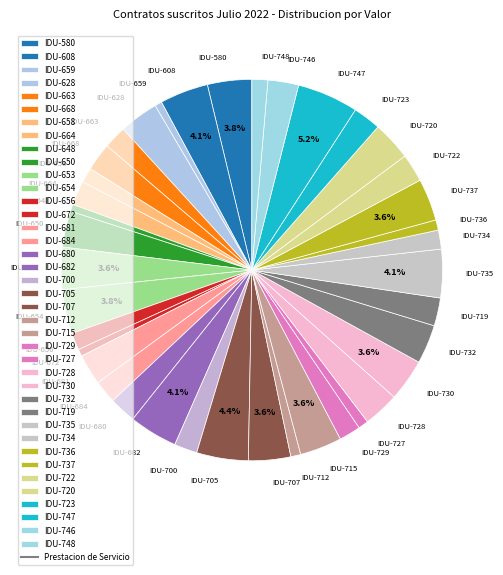

Is the sum of IDU-712 and IDU-705 greater than half?

No